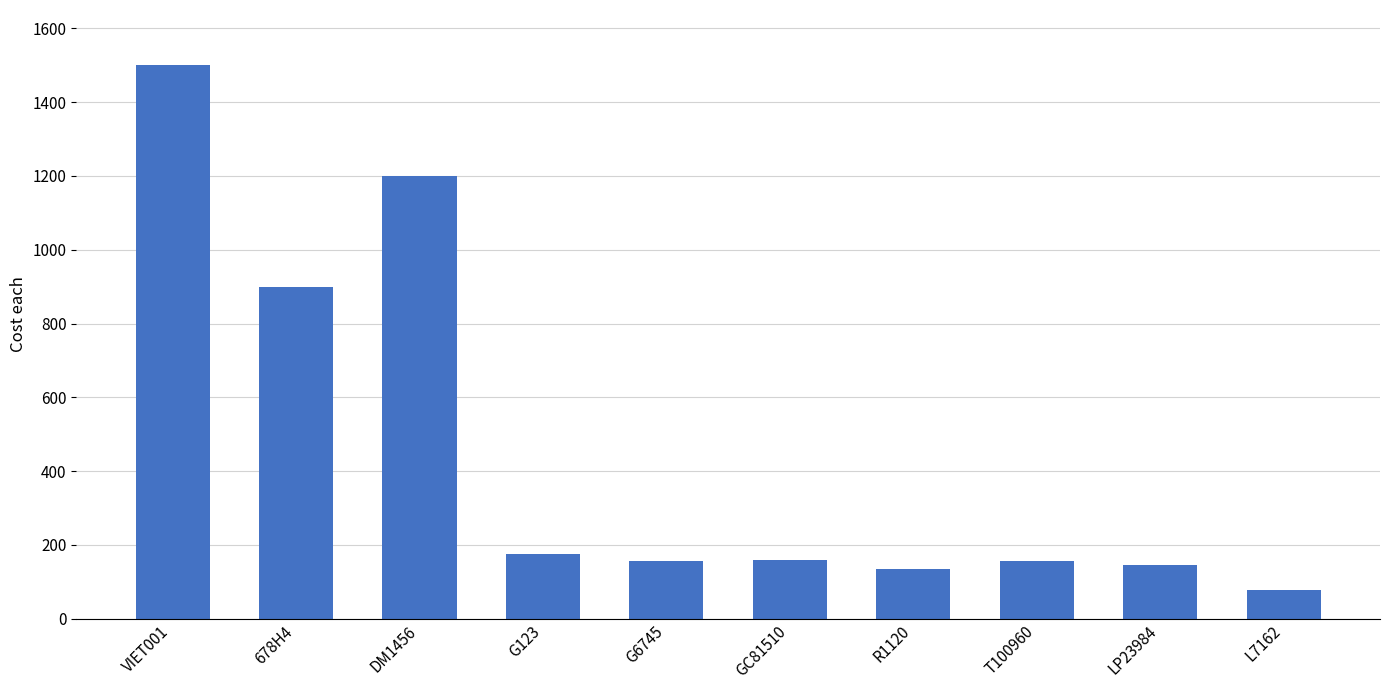

What is the approximate value at GC81510?

159.5